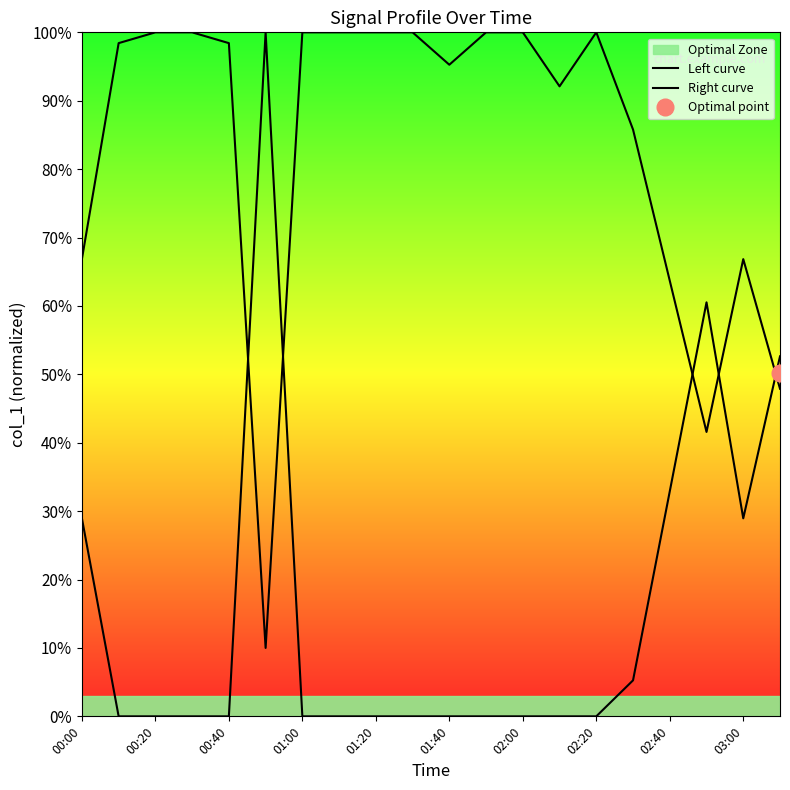

How many values in the Left curve series exceed 0?

7